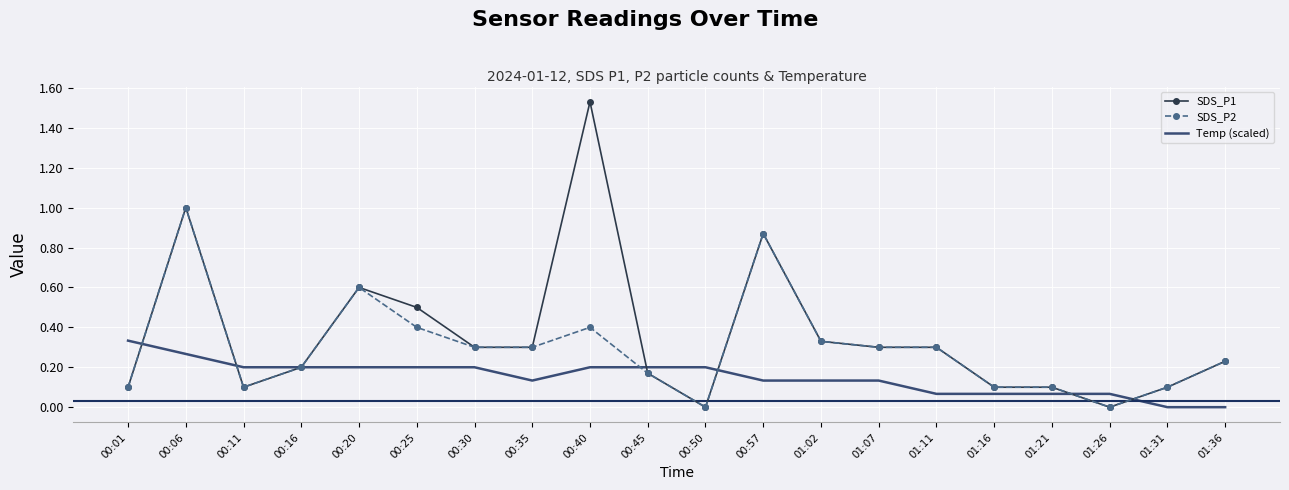

The value of SDS_P2 at 01:21 is 0.1. True or false?

True